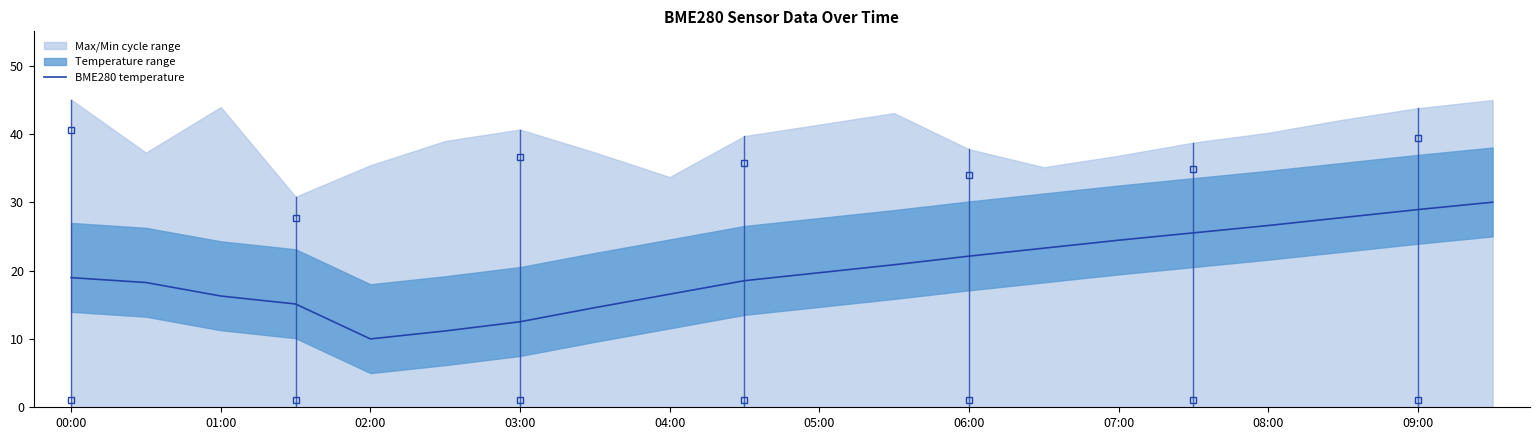

True or false: the data has more than 0 interior local peaks.

False